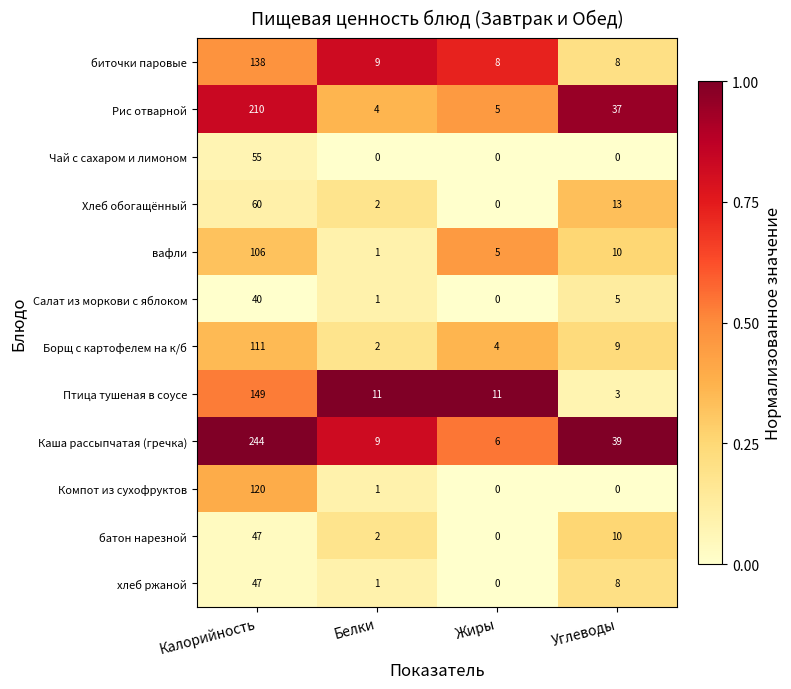

Where is вафли nearest to the value 53?

Углеводы